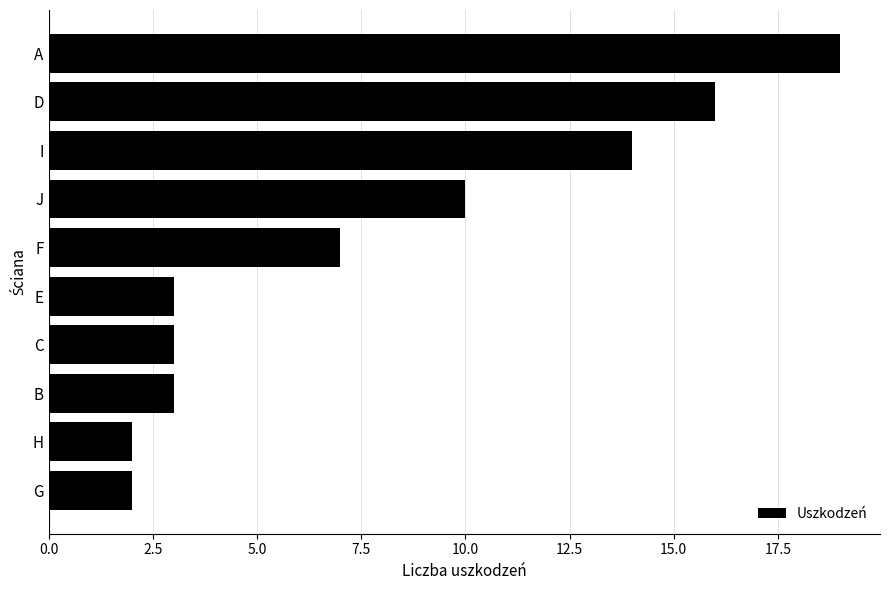

What is the difference between the second highest and minimum values?

14